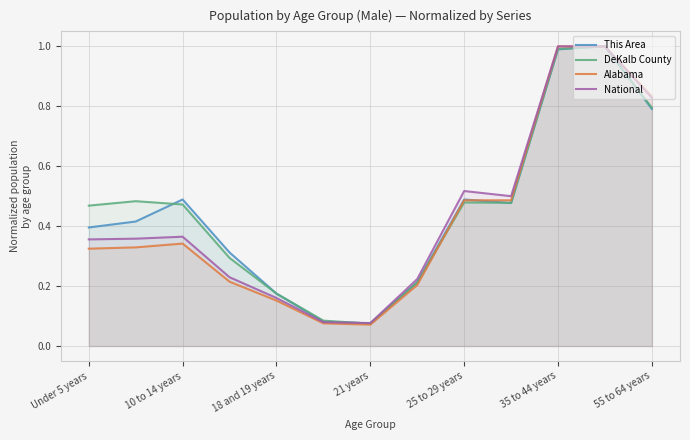

What is the greatest value displayed?

1.0